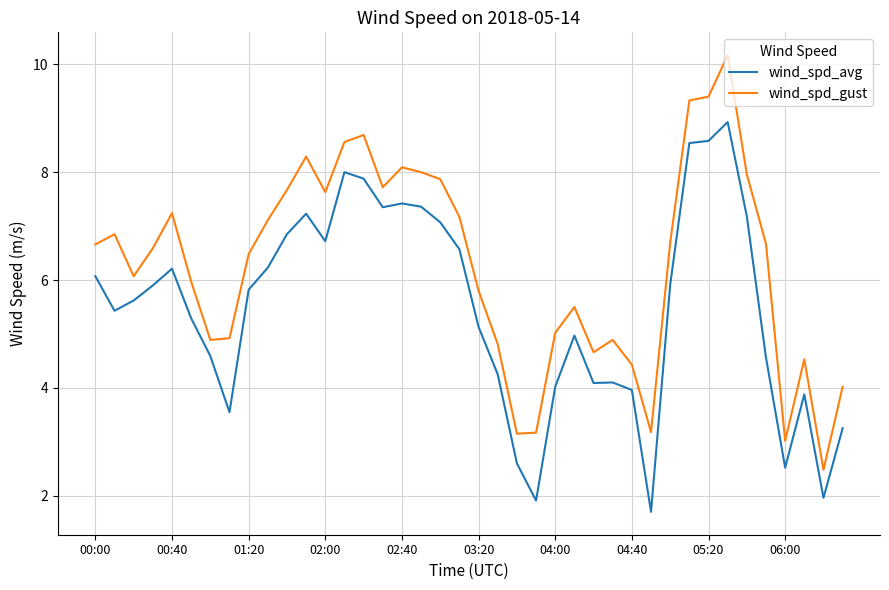

Which series has the largest total across all categories?

wind_spd_gust